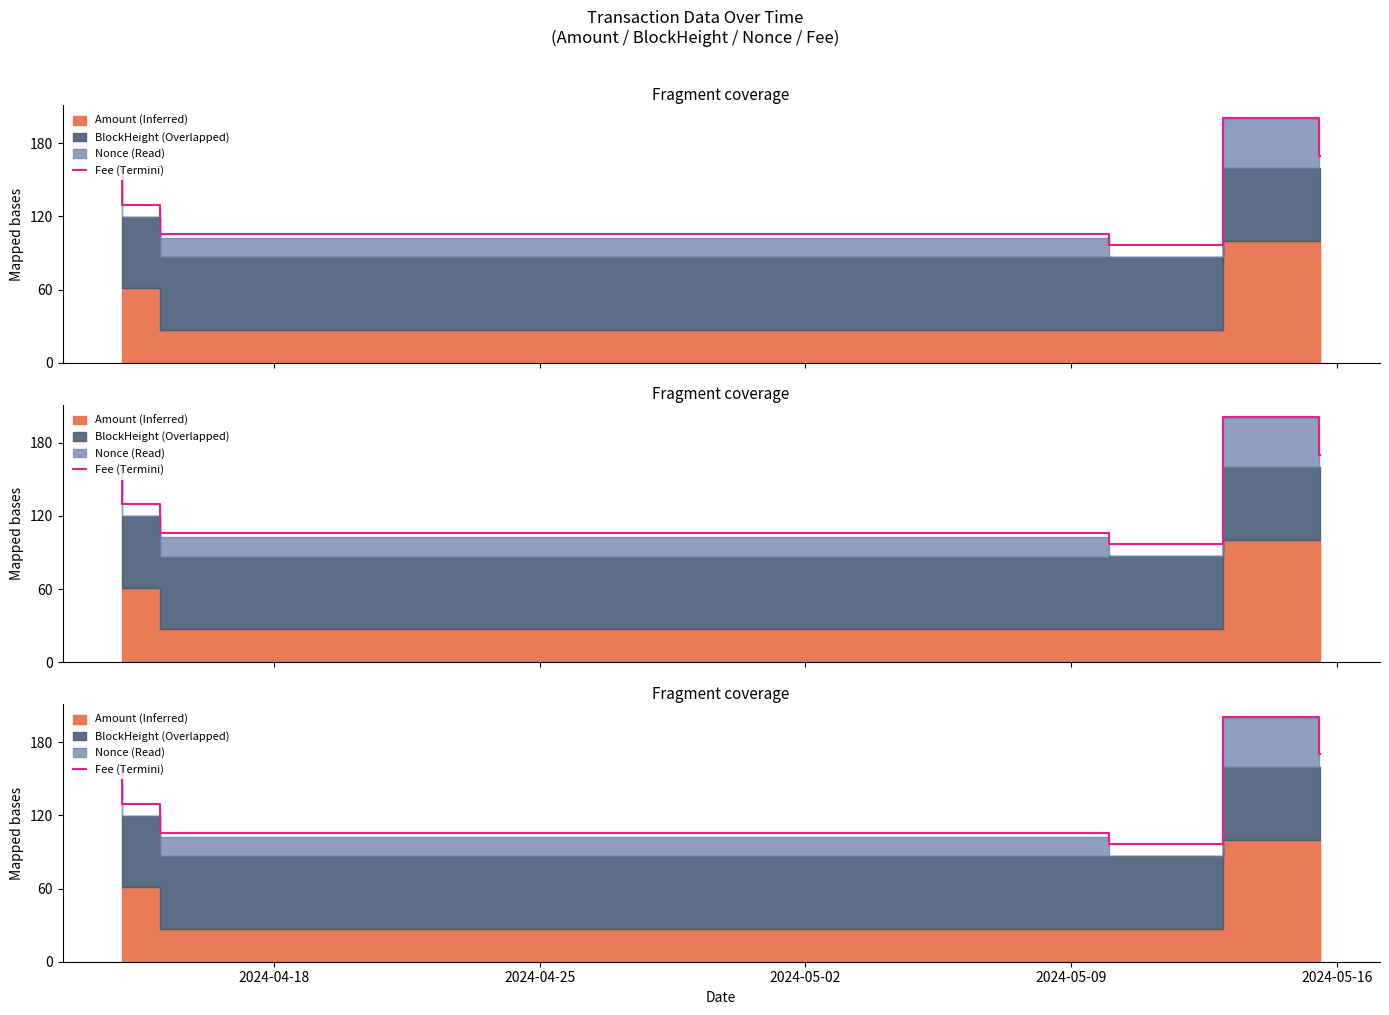

At which category does the chart reach its peak across all series?

2024-05-16